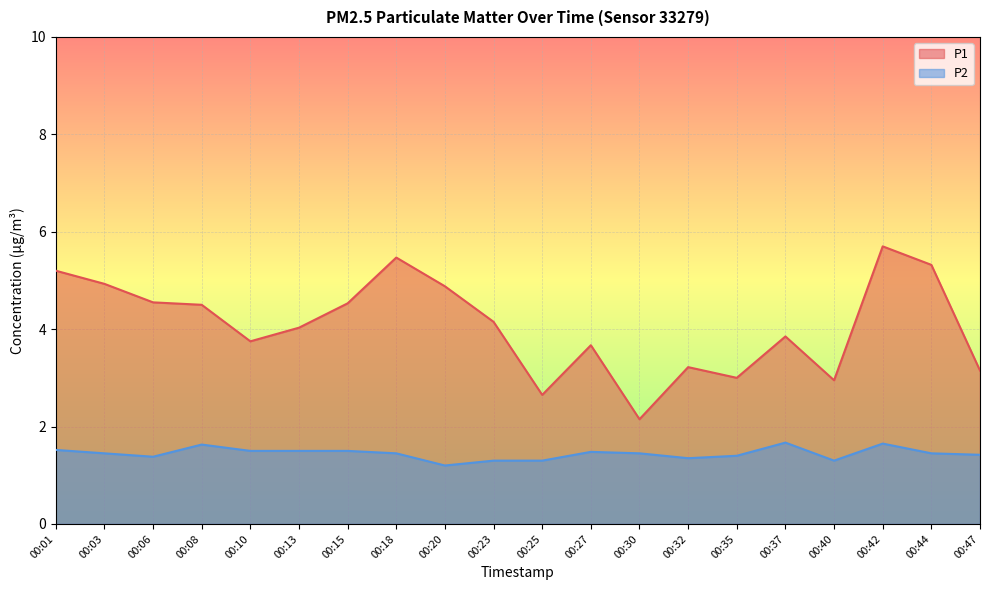

Reading right to left, extract all data points from this chart.

P1: 00:47=3.1	00:44=5.3	00:42=5.7	00:40=3.0	00:37=3.9	00:35=3.0	00:32=3.2	00:30=2.1	00:27=3.7	00:25=2.6	00:23=4.2	00:20=4.9	00:18=5.5	00:15=4.5	00:13=4.0	00:10=3.8	00:08=4.5	00:06=4.5	00:03=4.9	00:01=5.2
P2: 00:47=1.4	00:44=1.4	00:42=1.6	00:40=1.3	00:37=1.7	00:35=1.4	00:32=1.4	00:30=1.4	00:27=1.5	00:25=1.3	00:23=1.3	00:20=1.2	00:18=1.4	00:15=1.5	00:13=1.5	00:10=1.5	00:08=1.6	00:06=1.4	00:03=1.4	00:01=1.5